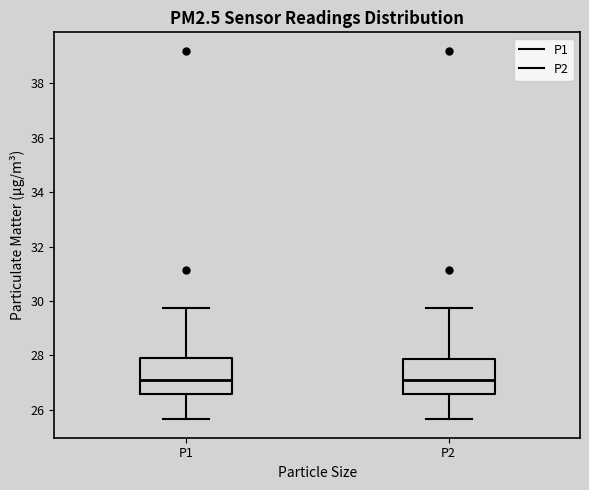

Reading left to right, transcribe this box plot: for each box, give where its median line is, the range the box spans, and where its two whiskers end, as read against the y-axis. The values are not printed on the chart, so give them approximately, as read against the axis.

P1: median 27.2, box 26.6 to 27.8, whiskers 25.6 to 29.8
P2: median 27.2, box 26.6 to 27.8, whiskers 25.6 to 29.8